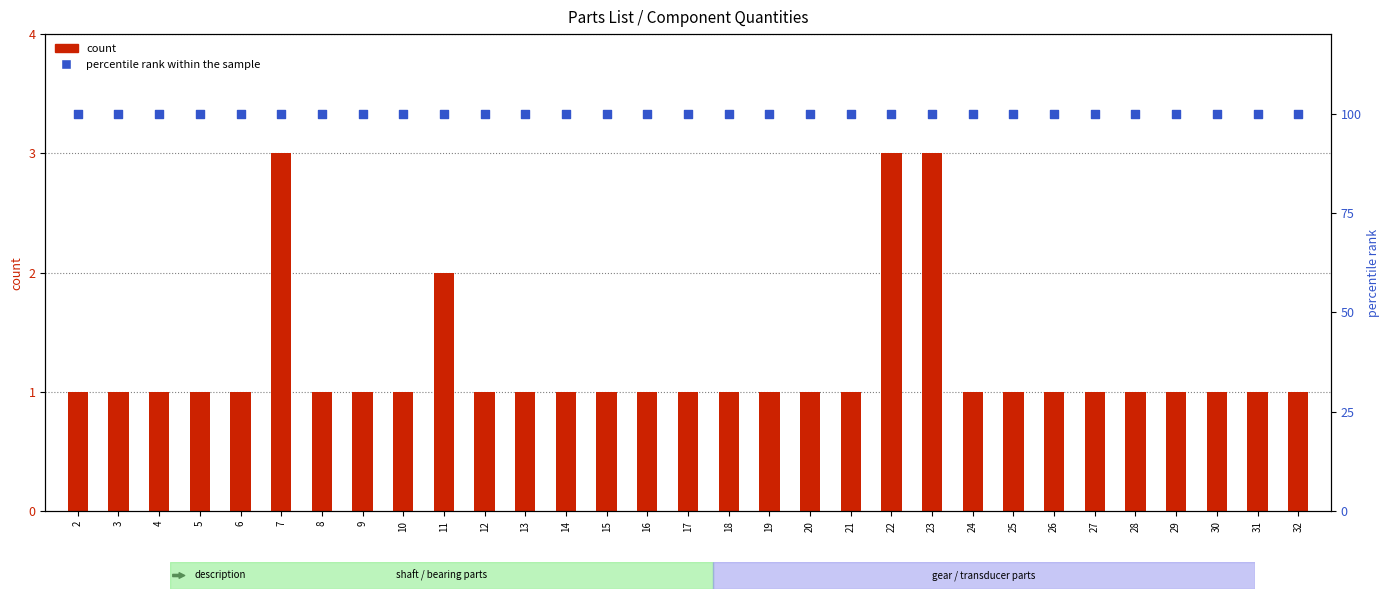

What is the total value across all series at 31?

101